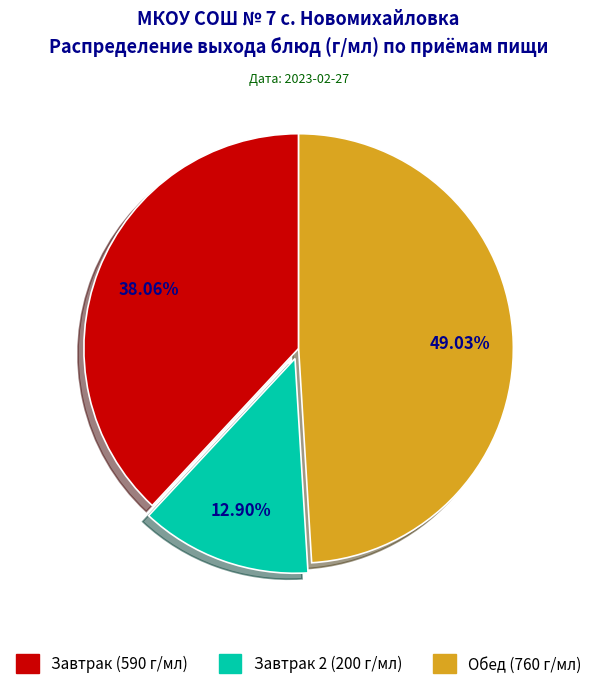

How many segments does this pie chart have?

3